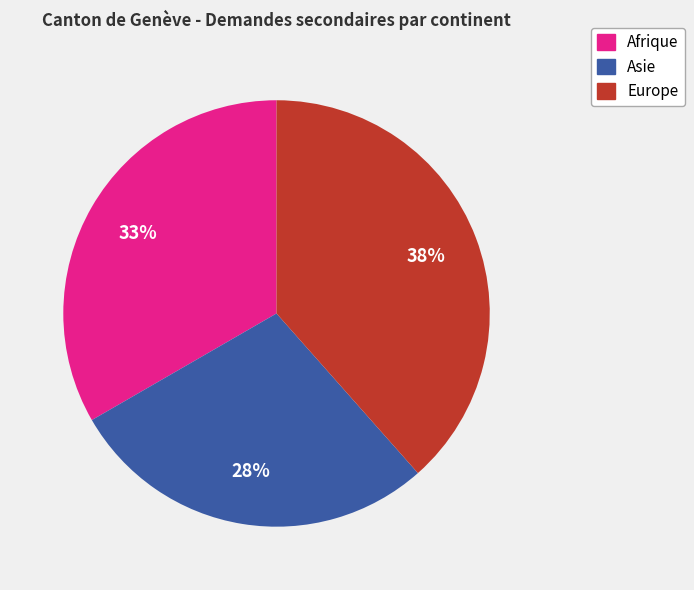

To the nearest percent, what is the average slice percentage?

33%